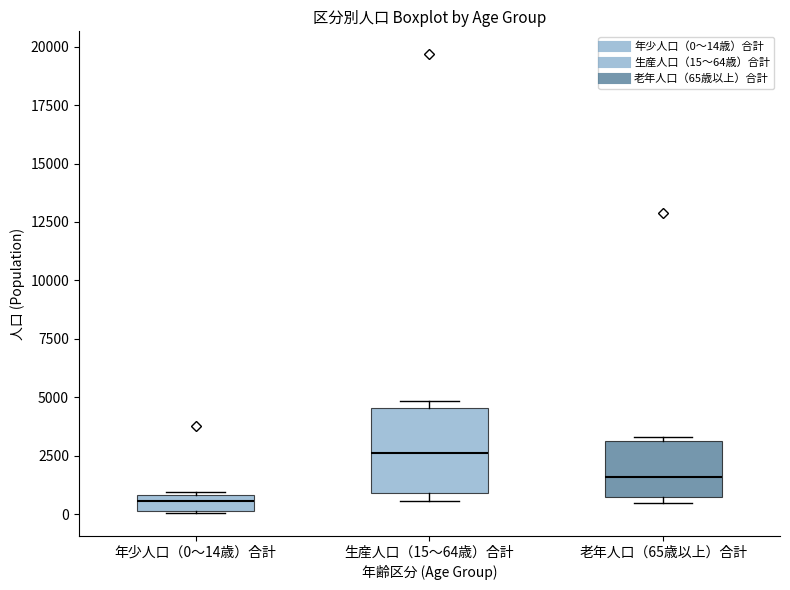

Which box is the tallest, from its lower edge to its upper edge?

生産人口（15～64歳）合計